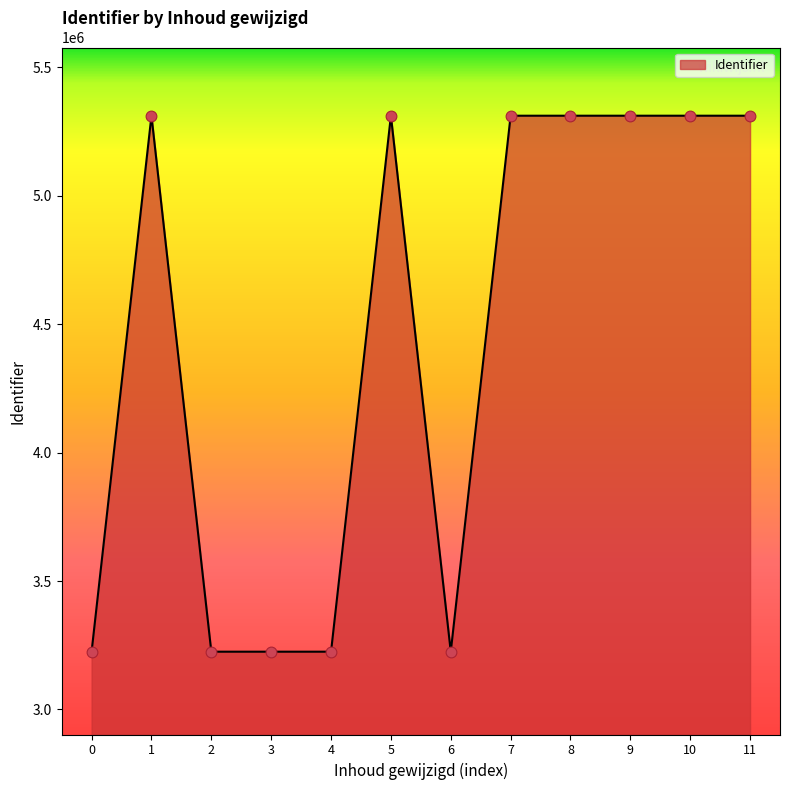

Which has a higher value, 0 or 5?

5